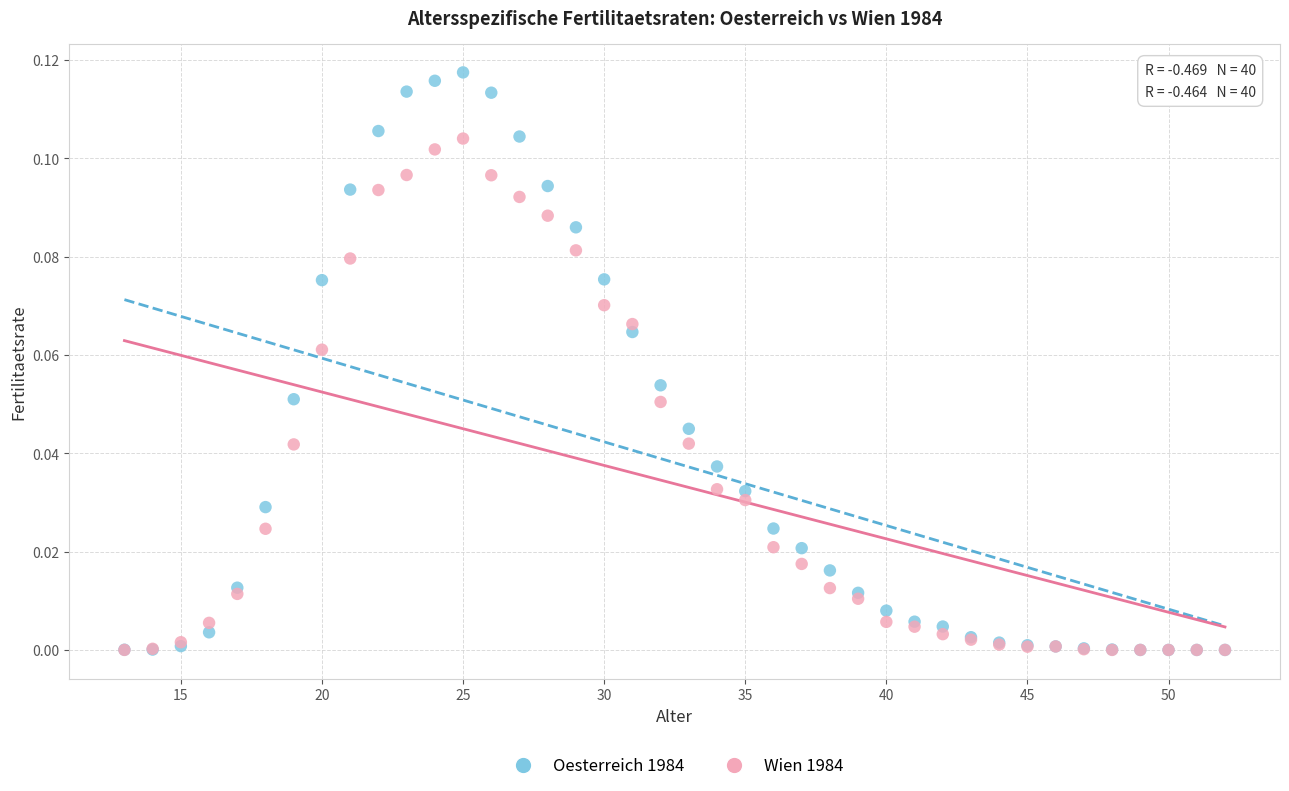

Which series reaches the maximum Y coordinate?

Oesterreich 1984